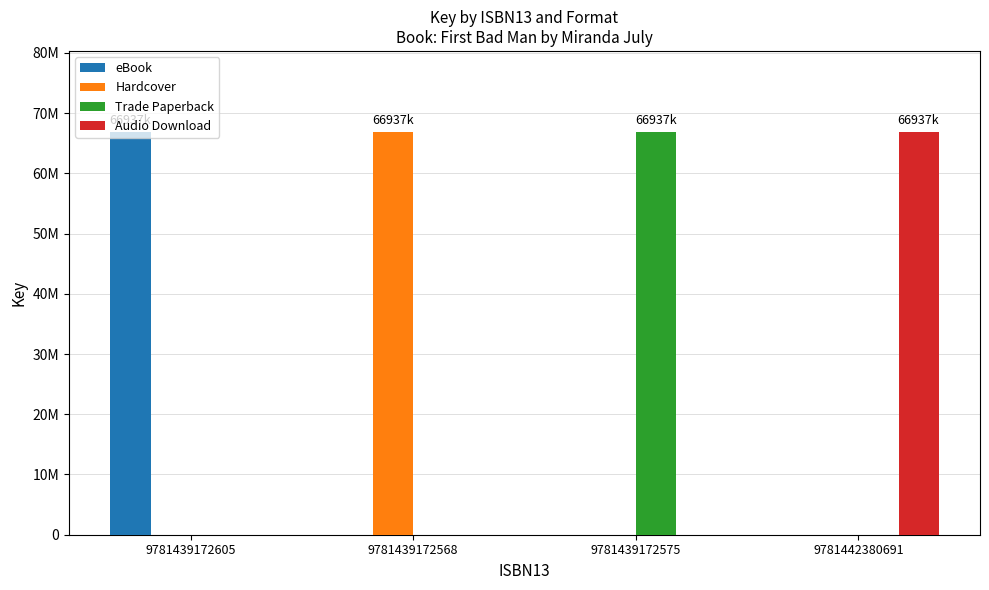

What are all the series names shown in the legend?

eBook, Hardcover, Trade Paperback, Audio Download